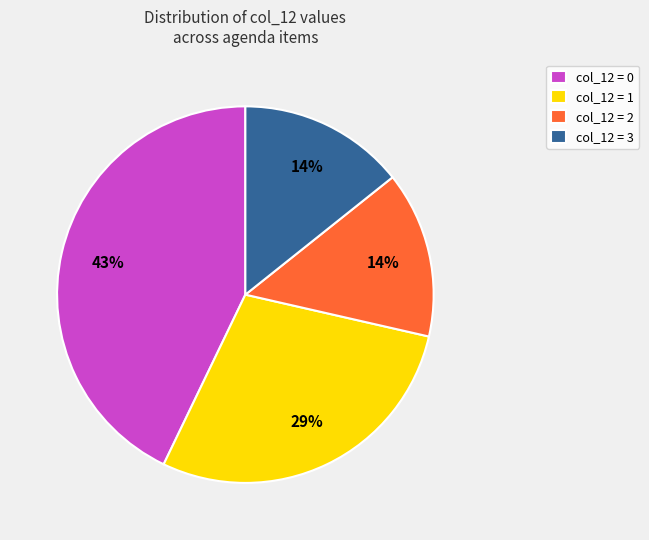

Is it true that col_12 = 2 is 14% of the pie?

True